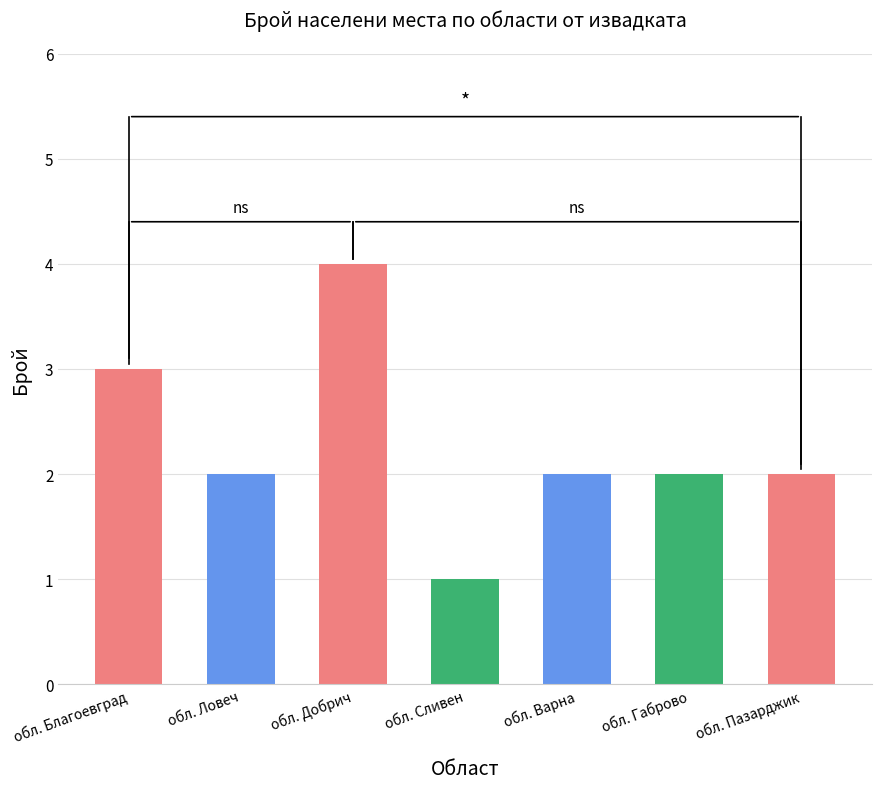

How many data points does each series have?

7